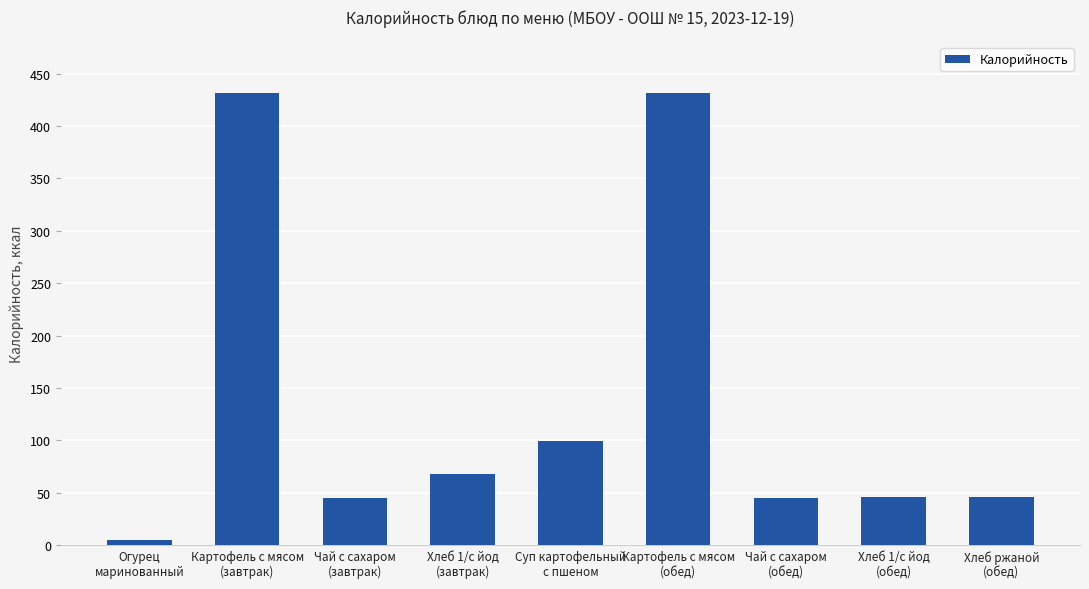

The value at Хлеб 1/с йод
(обед) is 46.4. True or false?

True